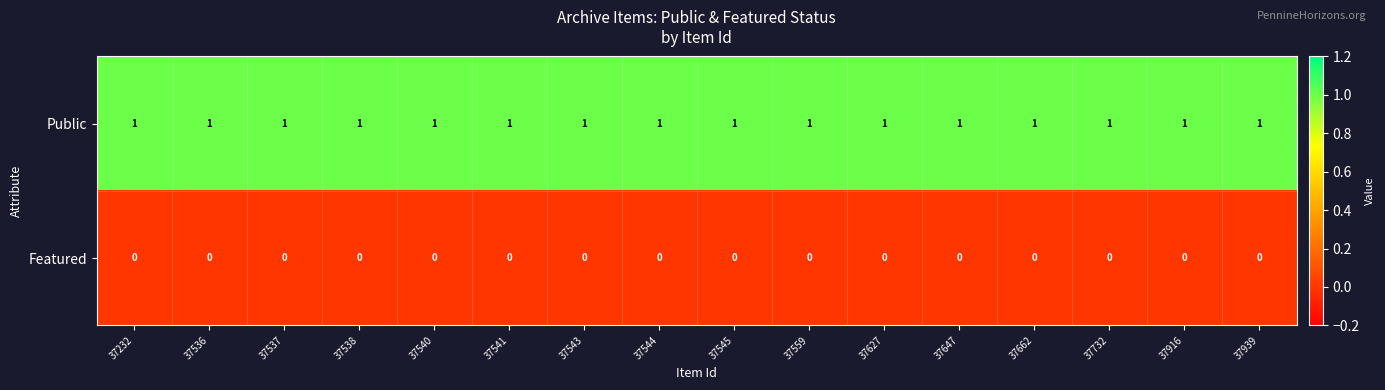

What is the difference between the highest and lowest values at 37536?

1